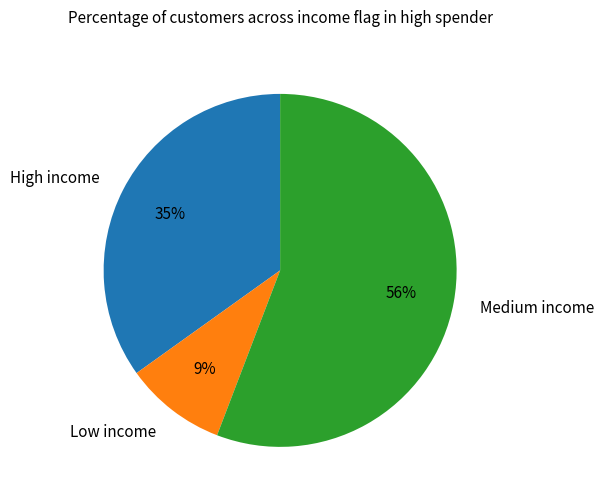

Which category has the smallest portion of the pie?

Low income